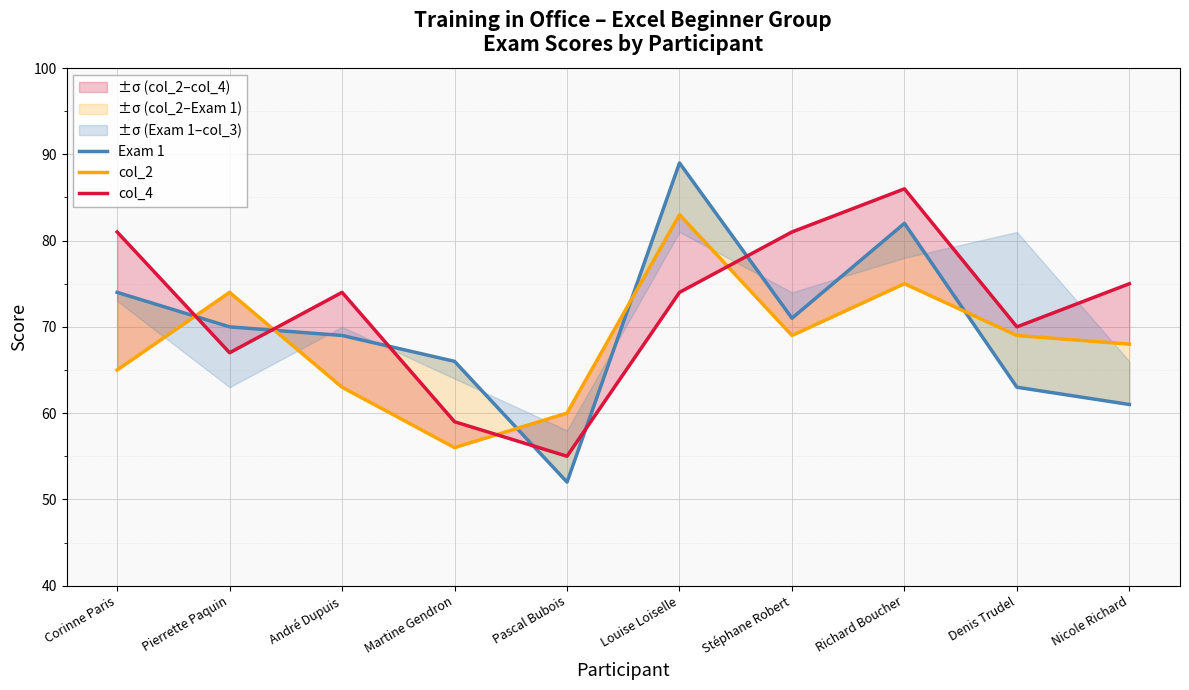

What is the label of the 4th point from the right?

Stéphane Robert